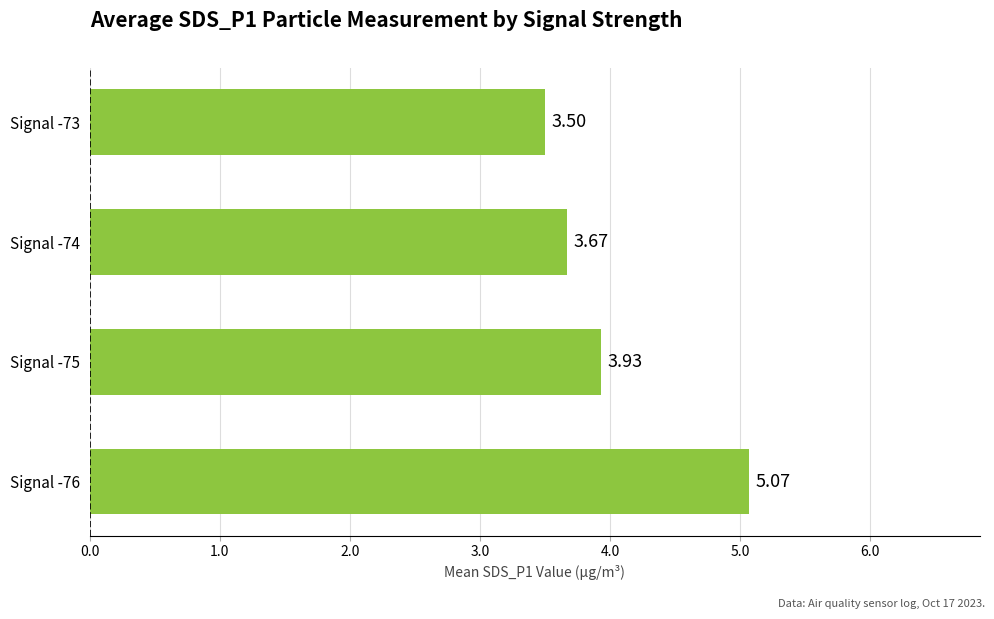

What is the ratio of the value at Signal -76 to the value at Signal -73?

1.4